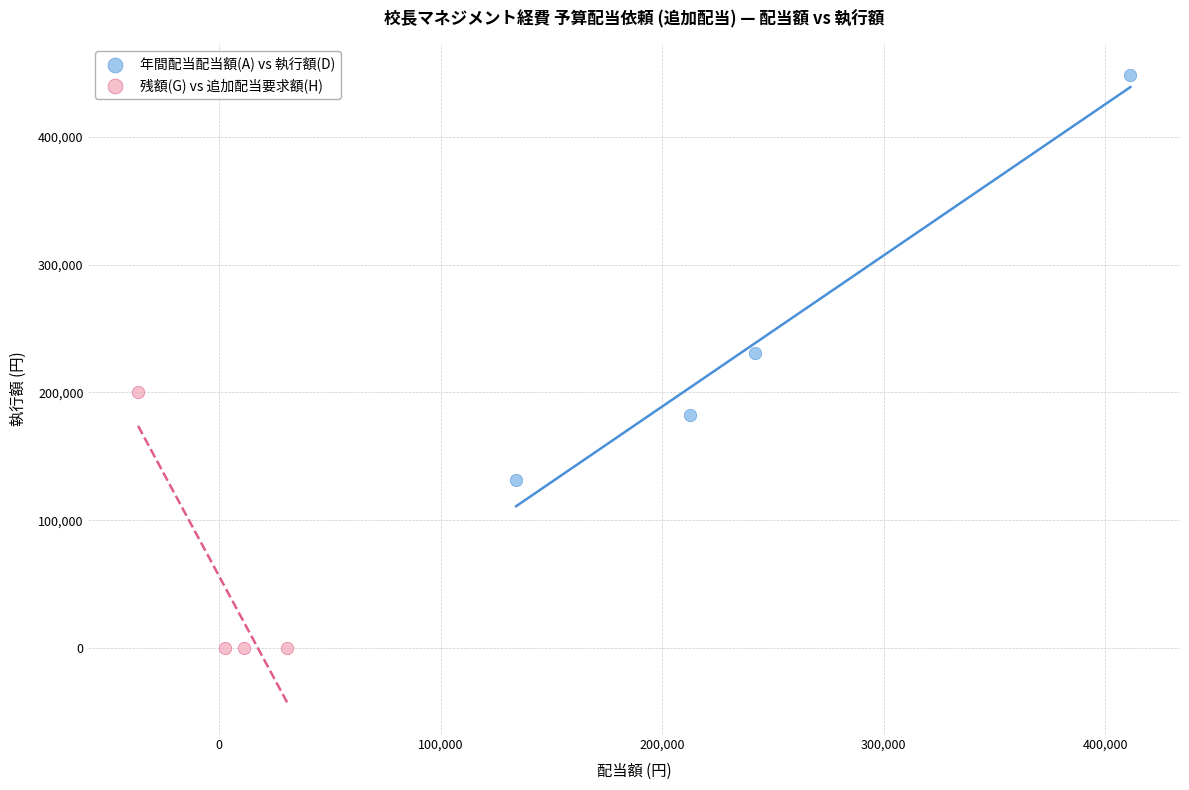

Which series has the widest spread of Y values?

年間配当配当額(A) vs 執行額(D)